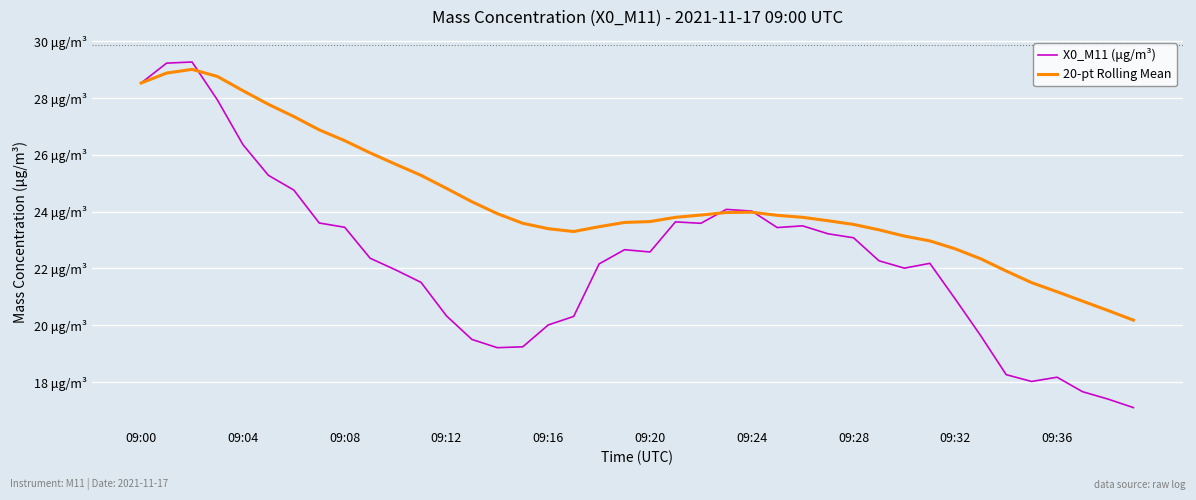

List the series in order of their peak value, highest first.

X0_M11 (μg/m³), 20-pt Rolling Mean